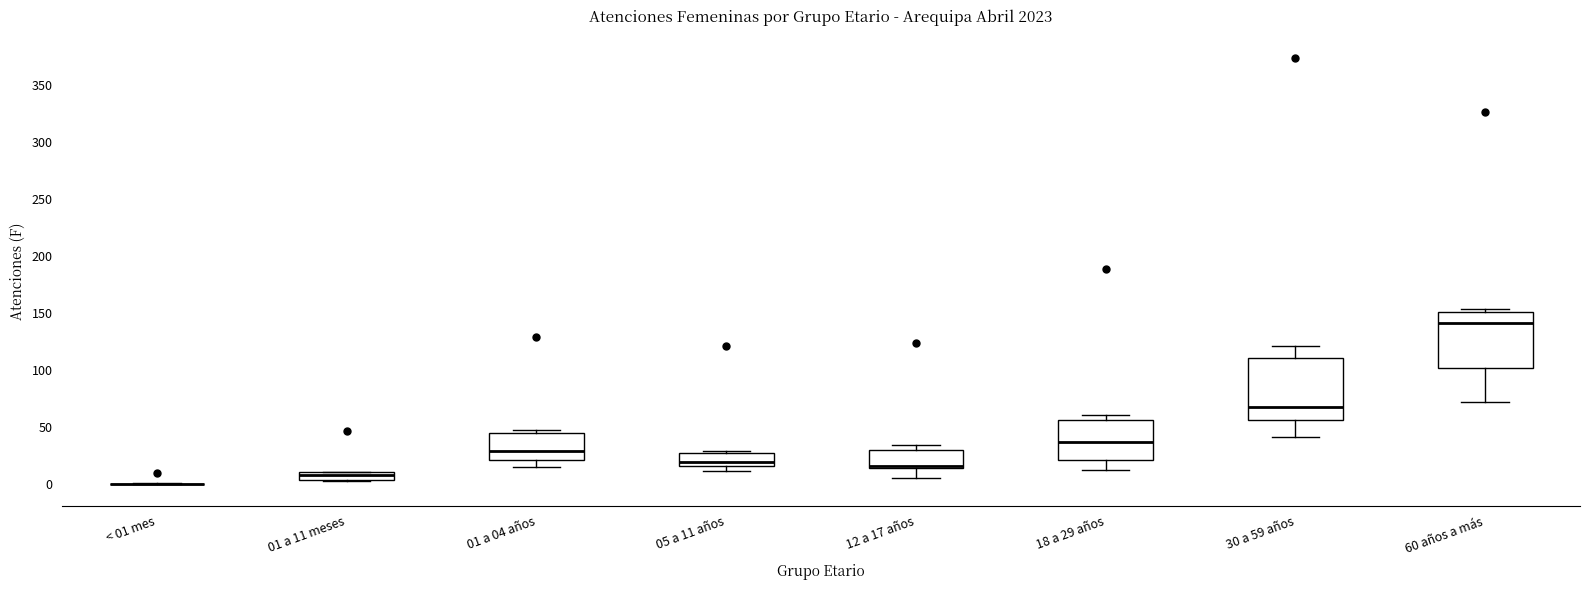

Where does the lower whisker of the box for 12 a 17 años end on the y-axis? The values are not printed on the chart, so give them approximately, as read against the axis.

5